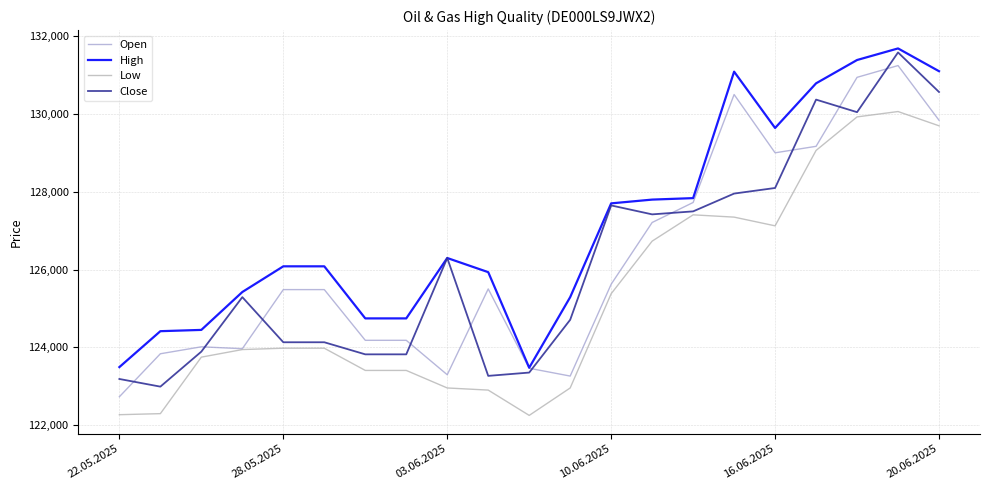

True or false: Low and High intersect in this chart.

False